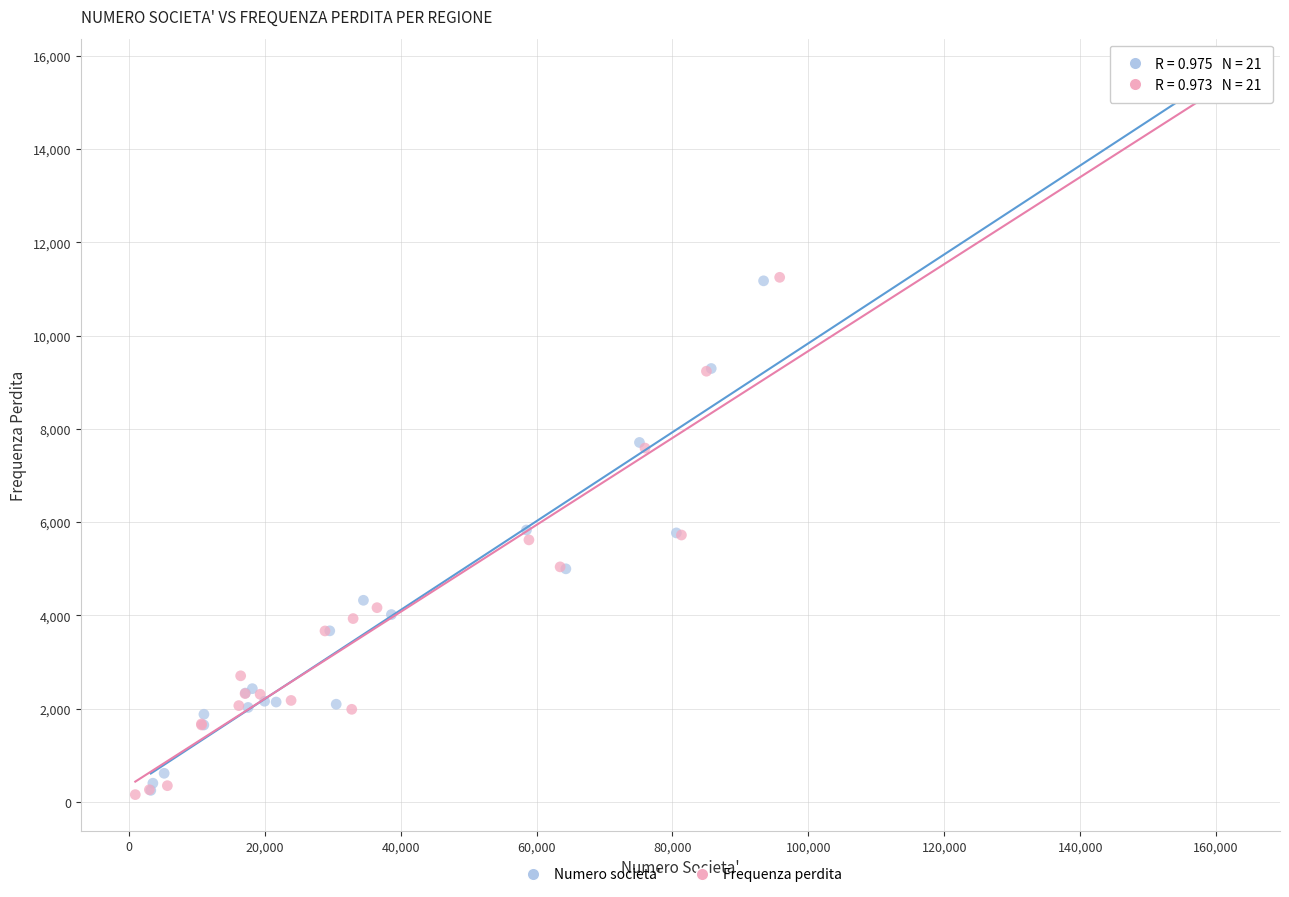

Which series contains the highest Y value?

Numero societa'